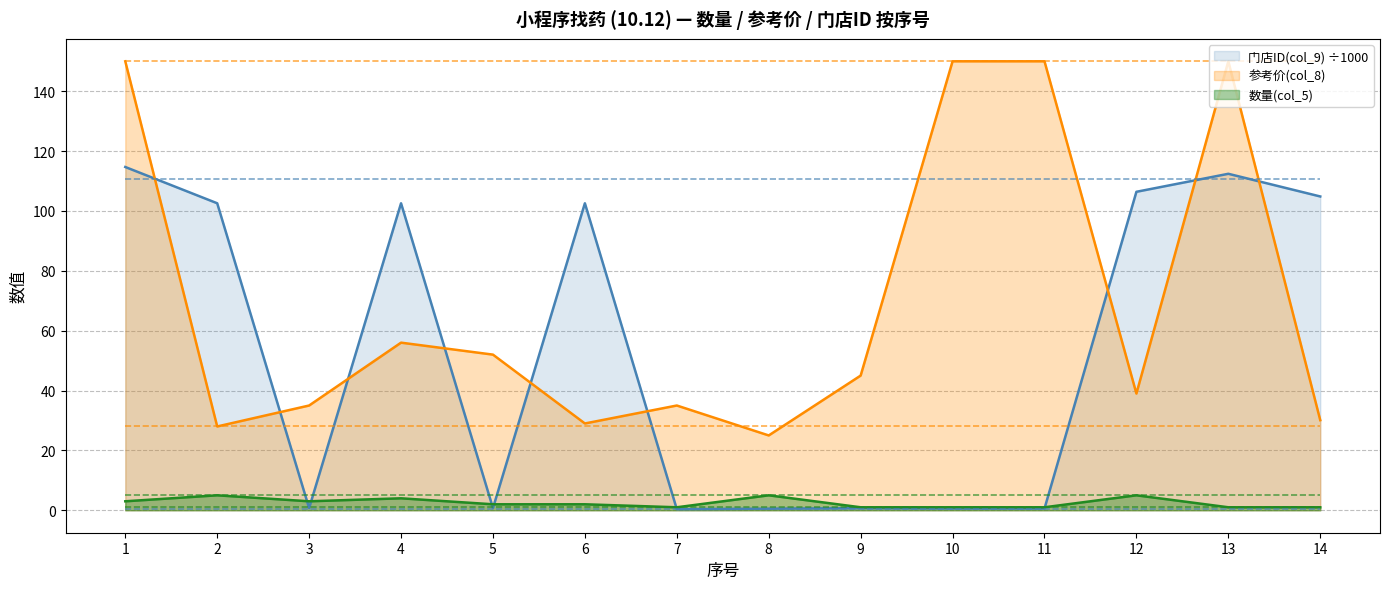

True or false: 数量(col_5) and 门店ID(col_9) intersect in this chart.

True